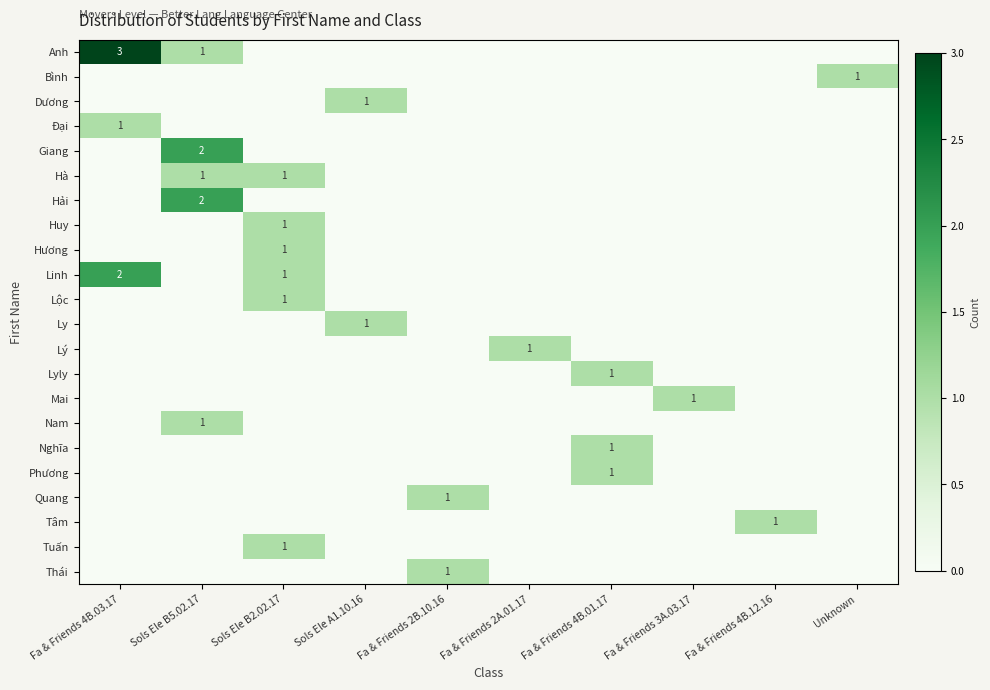

The value of Hà at Sols Ele B2.02.17 is 1. True or false?

True